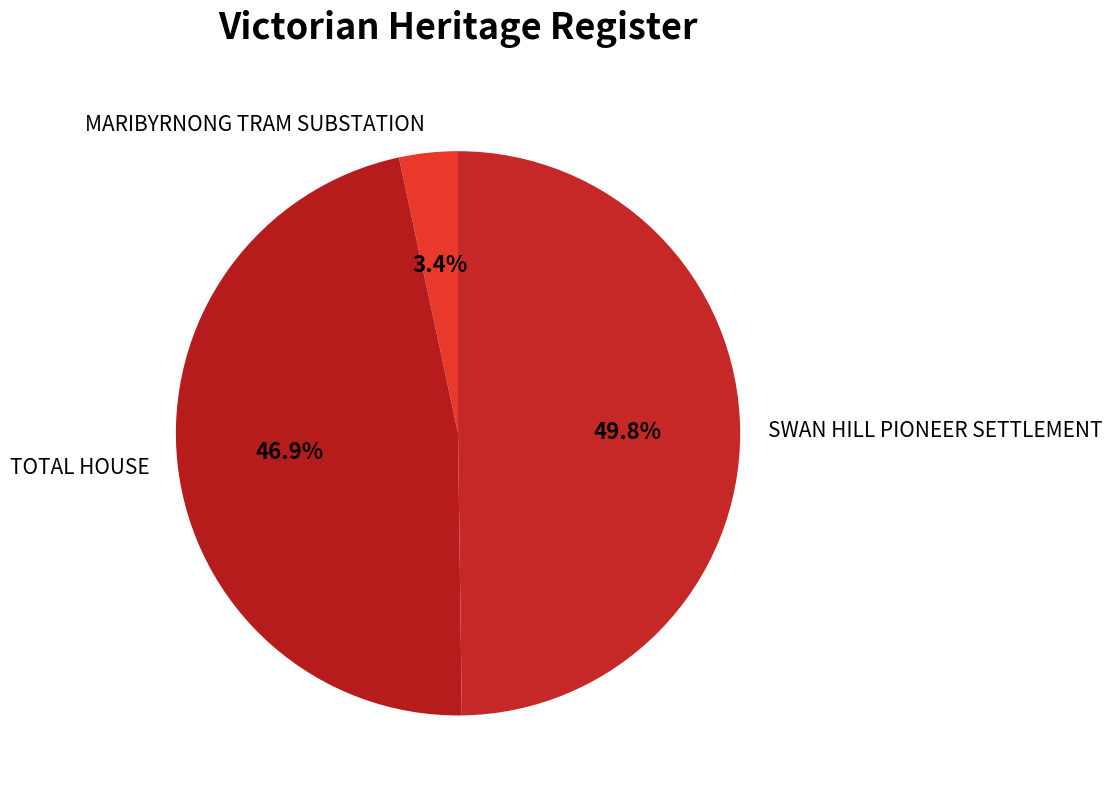

To the nearest percent, what portion does TOTAL HOUSE represent?

47%